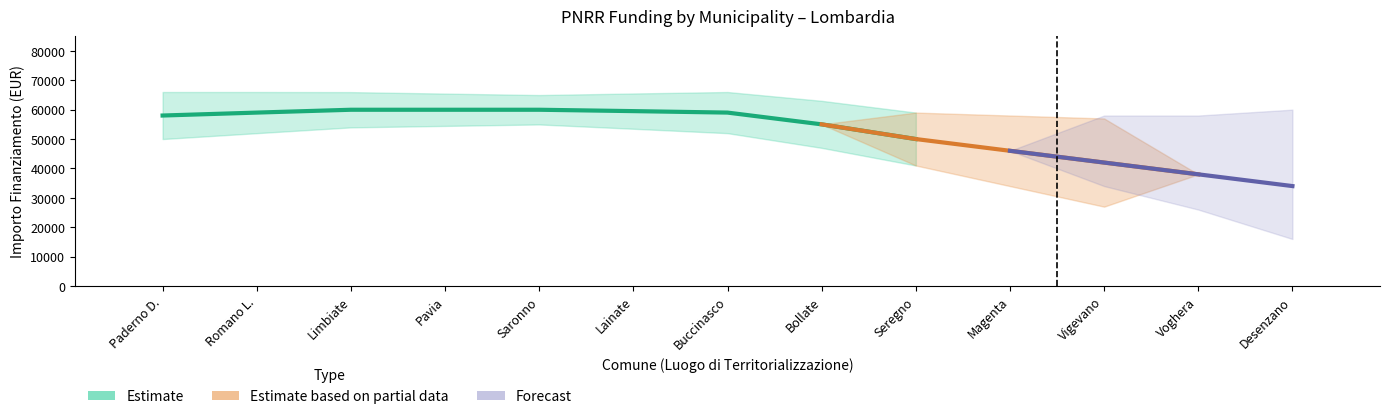

At how many categories does at least one series exceed 31323?

13